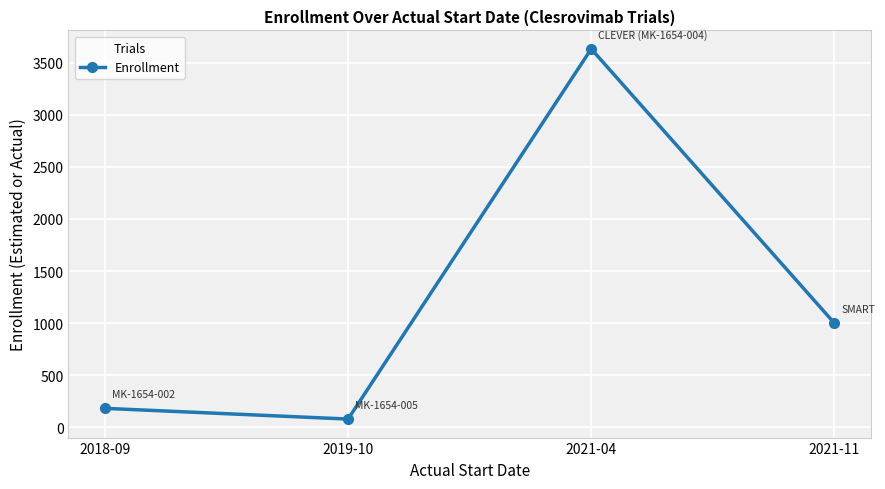

Reading left to right, transcribe all the data shown in this chart.

183	80	3632	1000